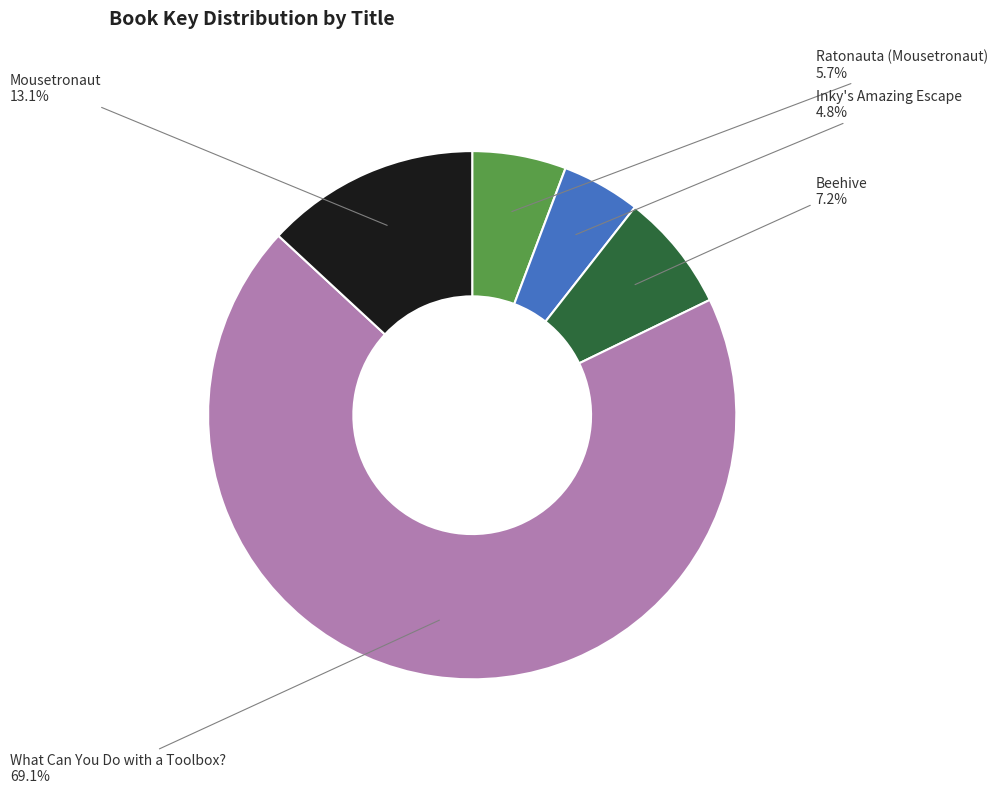

To the nearest percent, what is the combined percentage of What Can You Do with a Toolbox? and Inky's Amazing Escape?

74%